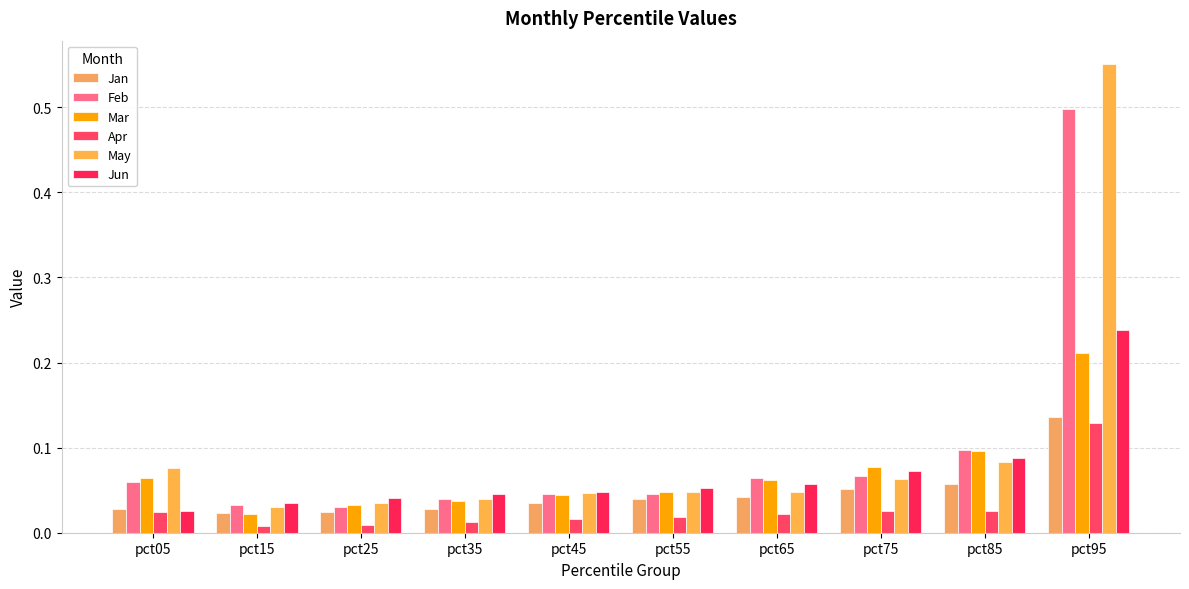

Which has a higher value, pct75 or pct05?

pct75